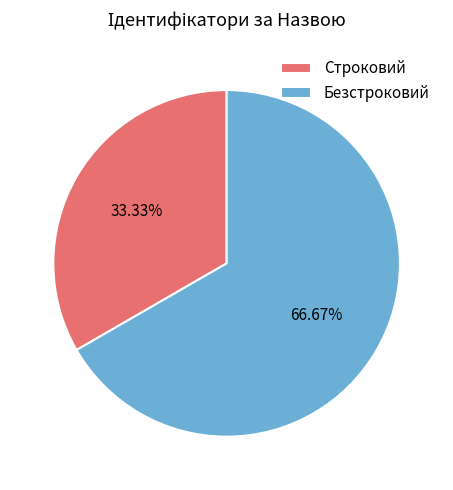

The Безстроковий slice represents 67% of the pie. True or false?

True